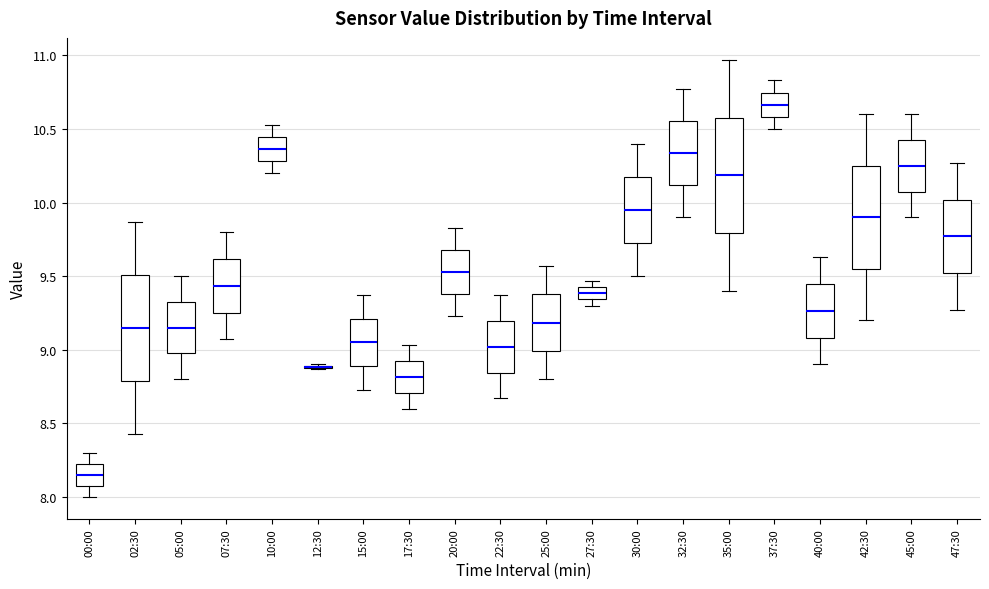

Where does the median line of the box for 22:30 sit on the y-axis? The values are not printed on the chart, so give them approximately, as read against the axis.

9.00